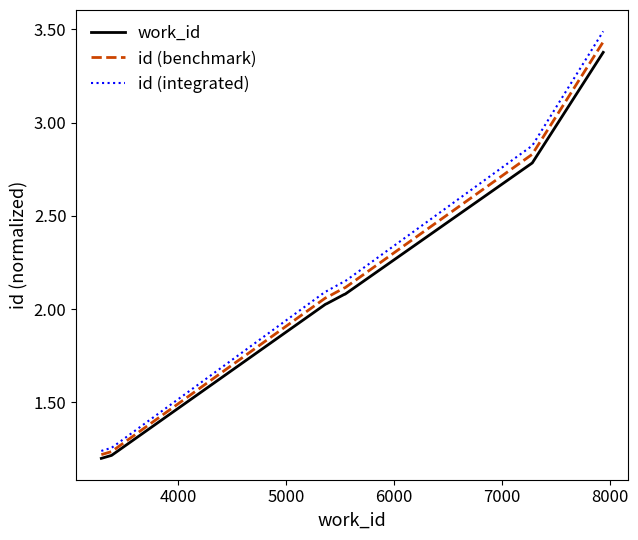

What is the greatest value displayed?

3.5